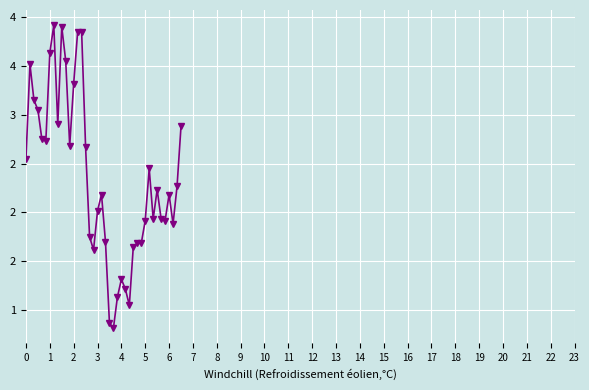

What is the average value?

2.4